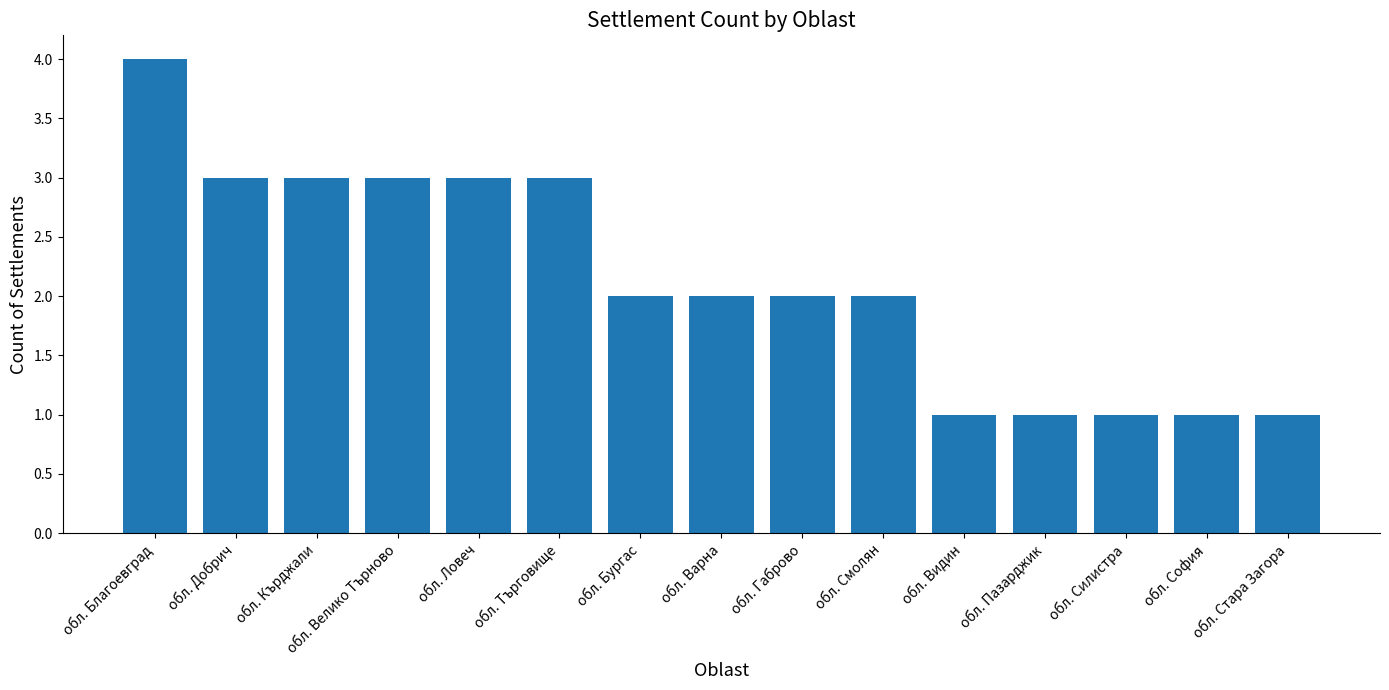

What is the label of the 10th bar from the left?

обл. Смолян